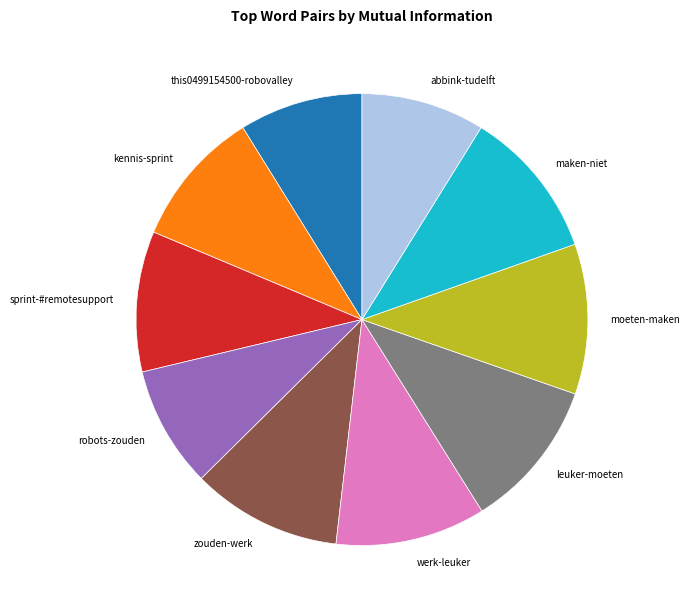

Is the sum of leuker-moeten and werk-leuker greater than half?

No